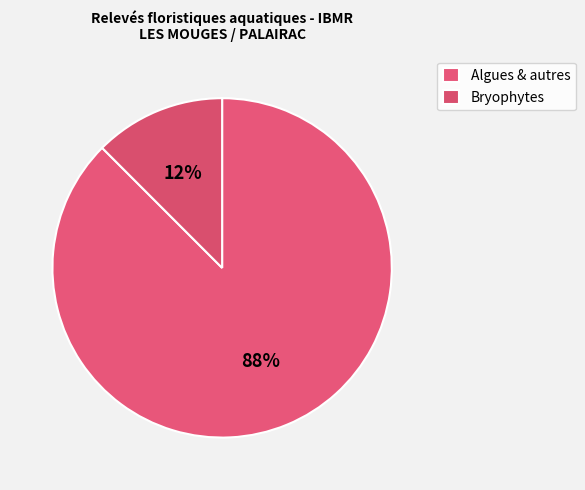

Count the number of slices in the pie.

2